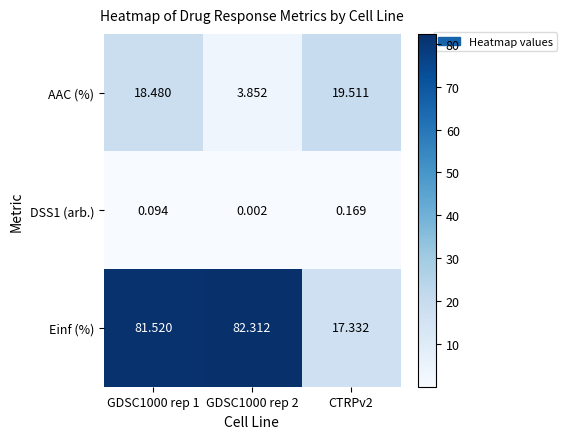

At which category is the sum across all series the highest?

GDSC1000 rep 1